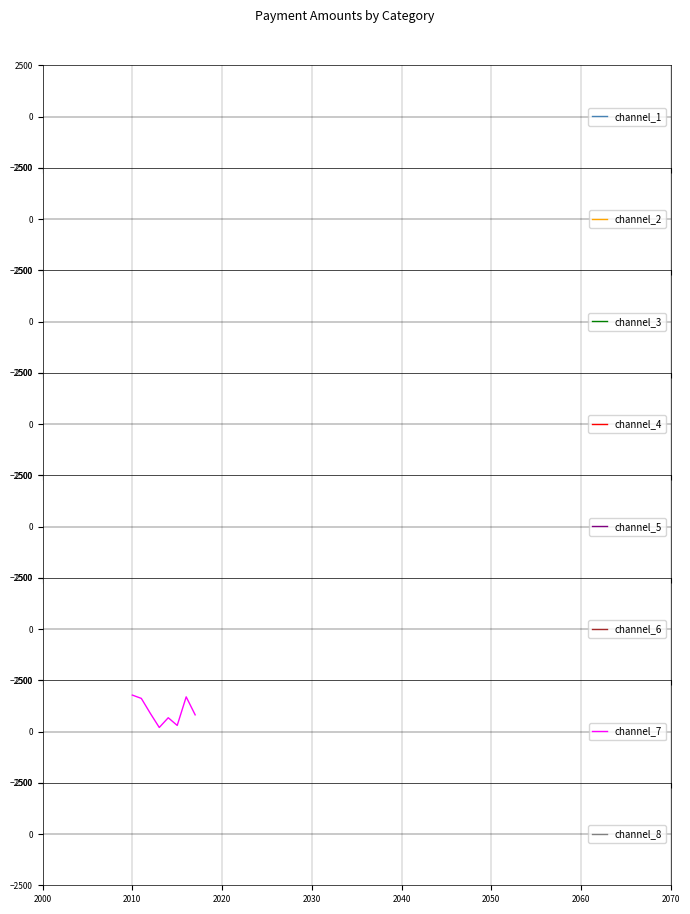

True or false: there are more than 2 points higher than both neighbors.

False